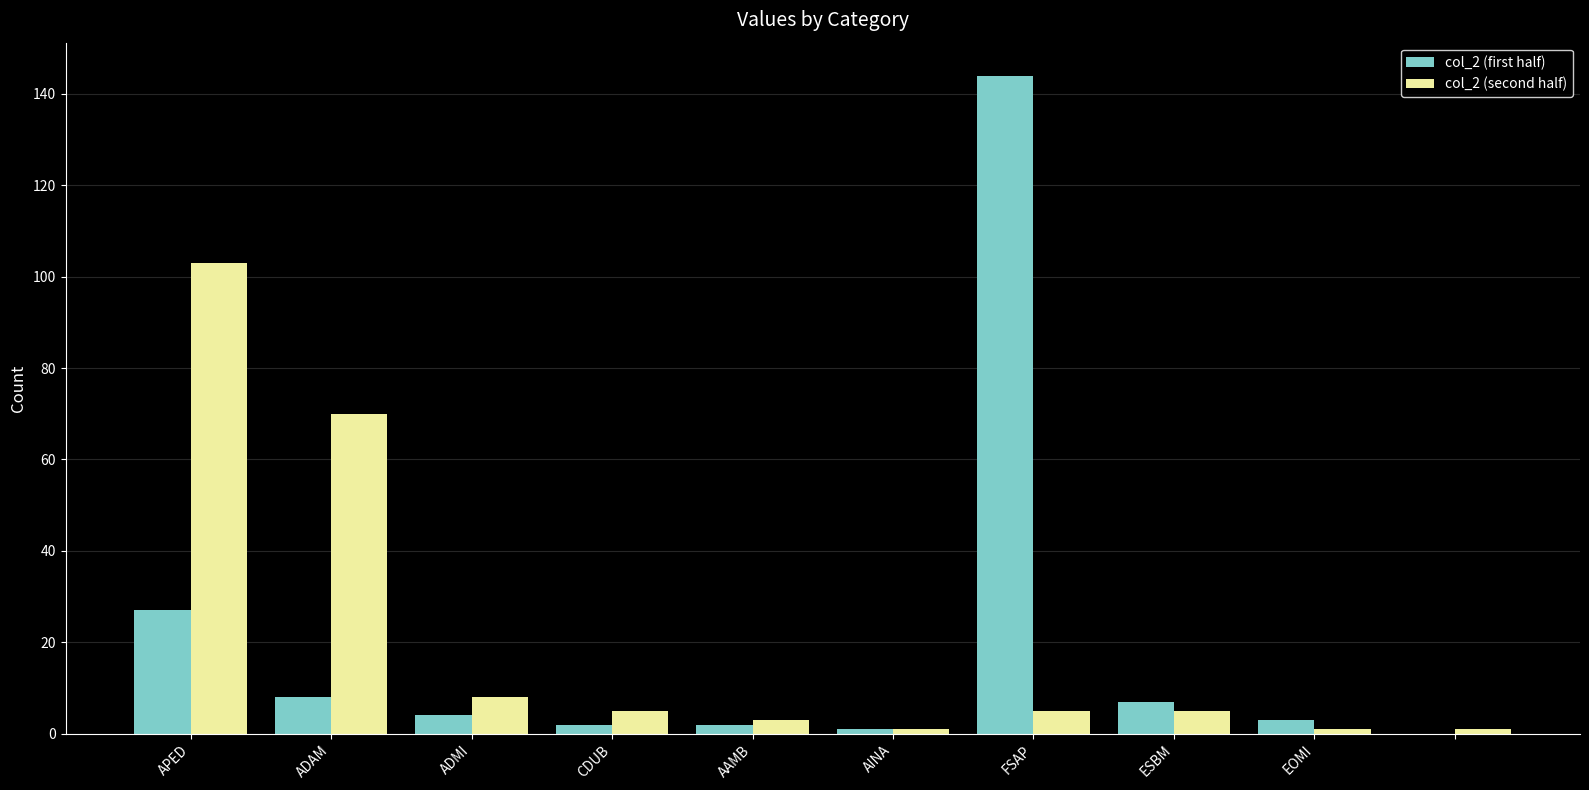

How many groups of bars are there?

10